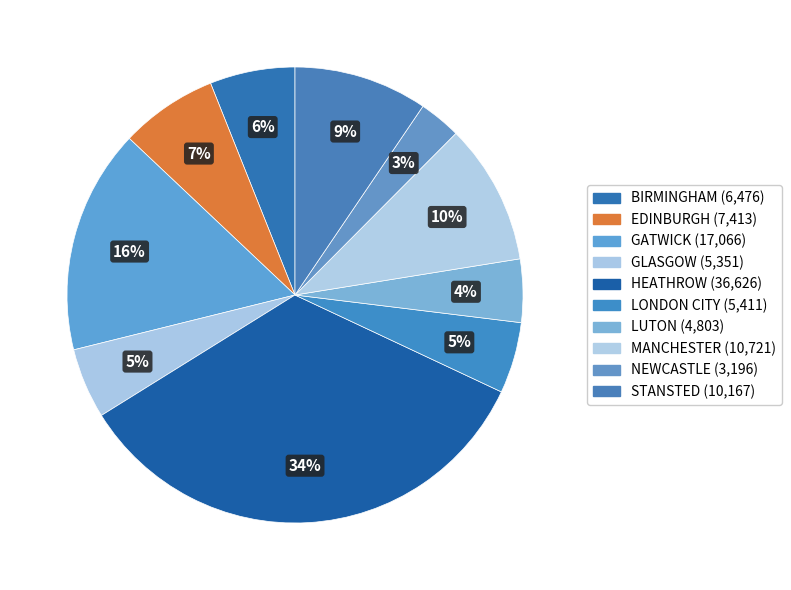

Between HEATHROW and GATWICK, which is larger?

HEATHROW